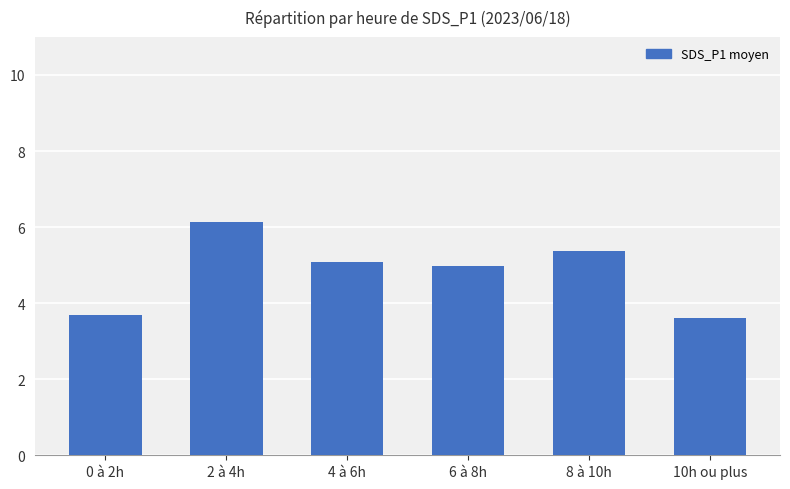

True or false: the data shows 1.2 at 0 à 2h.

False